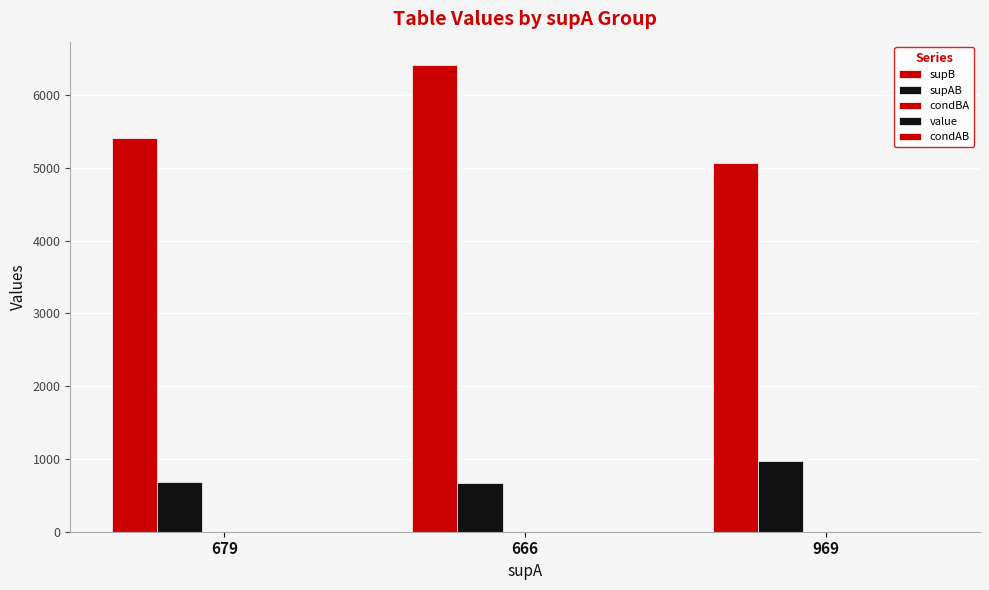

Reading left to right, list all the values displayed in this chart.

supB: 679=5408.0	666=6412.0	969=5071.0
supAB: 679=679.0	666=666.0	969=969.0
condBA: 679=0.1	666=0.1	969=0.2
value: 679=1.0	666=1.0	969=1.0
condAB: 679=1.0	666=1.0	969=1.0